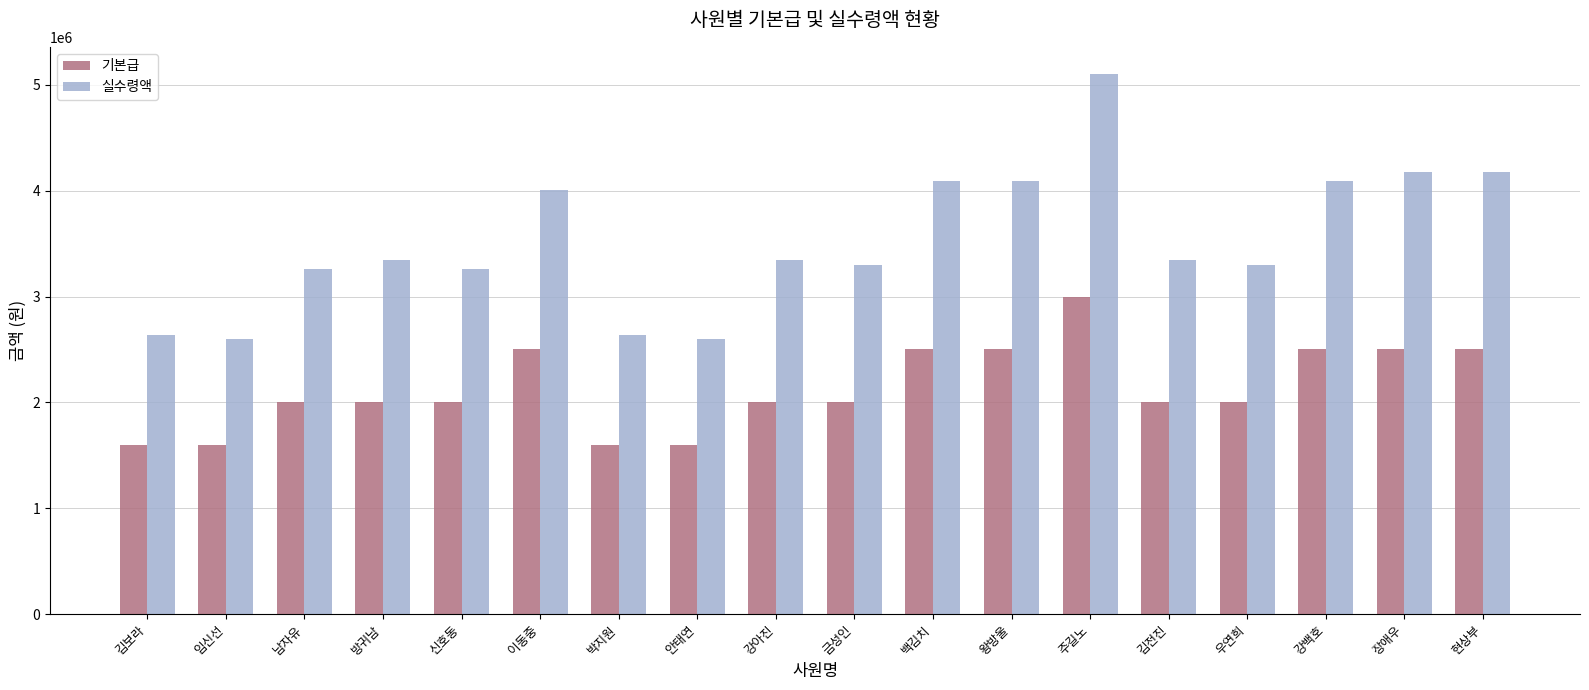

Count the number of data series in this chart.

2